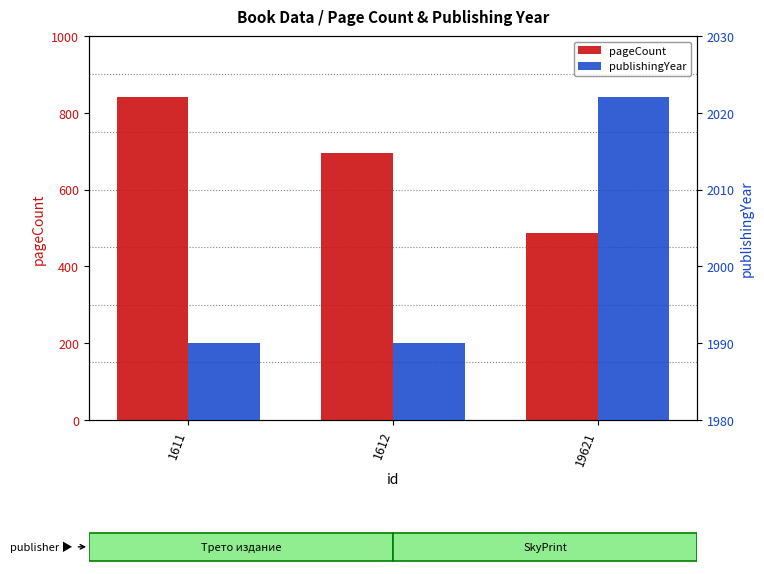

What is the value of the pageCount bar at the 2nd from the left?

696